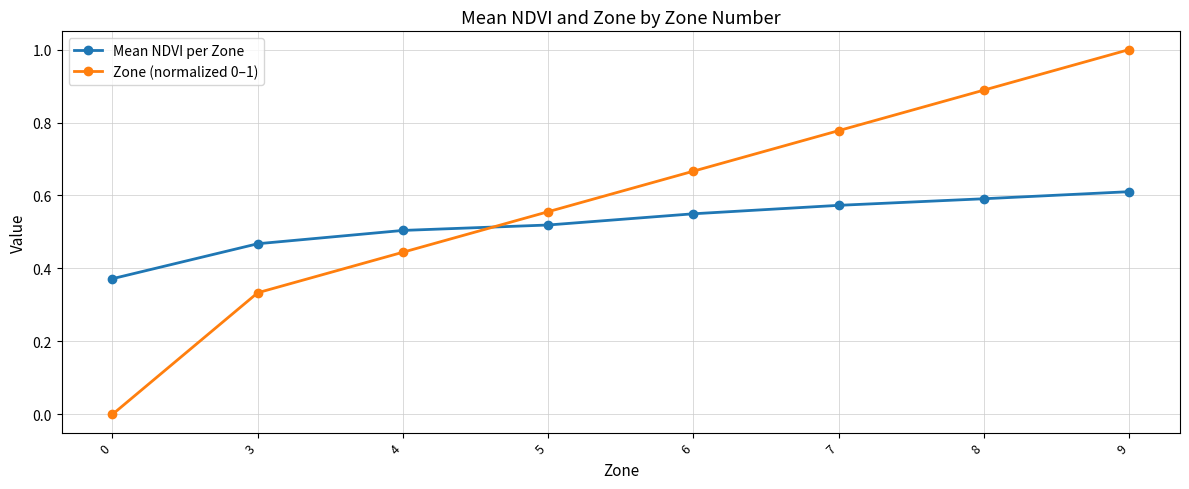

Does the chart display data point markers on the line(s)?

Yes